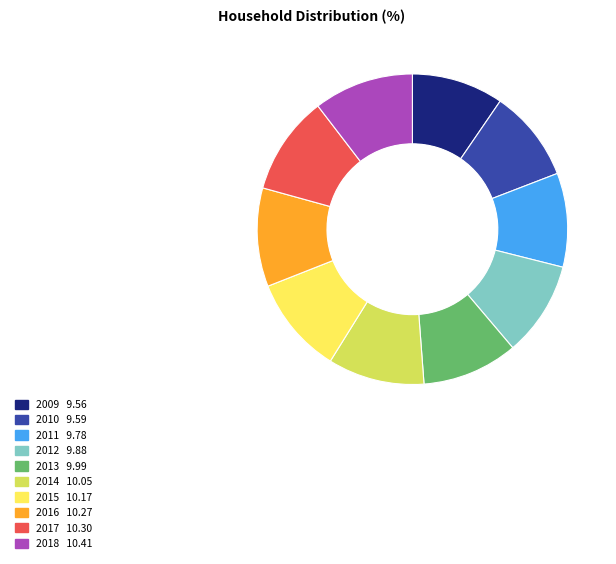

Count the number of slices in the pie.

10